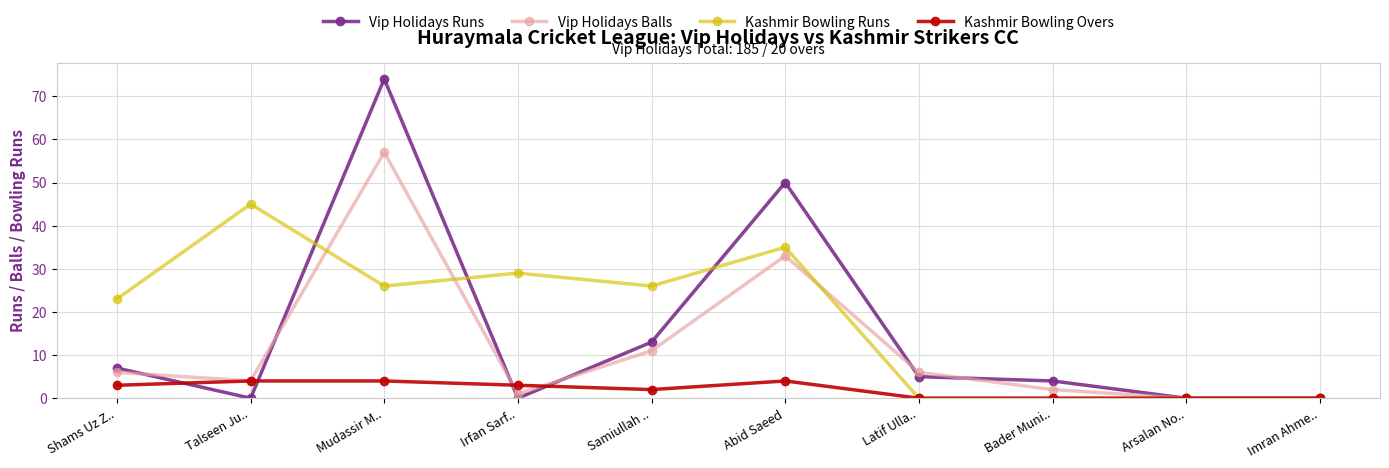

What is the spread (max minus min) of values at Samiullah ..?

24